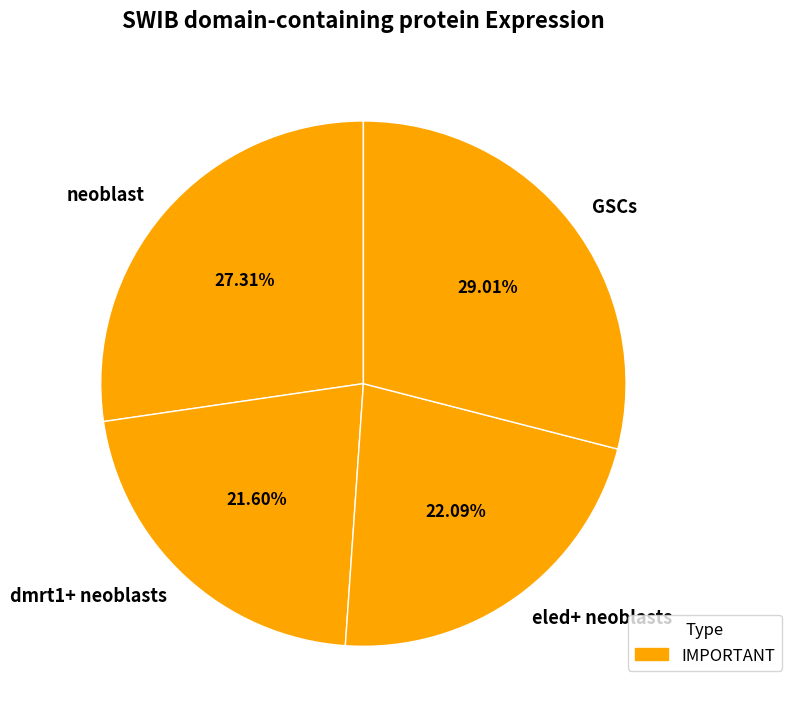

Is there a majority slice in this chart?

No